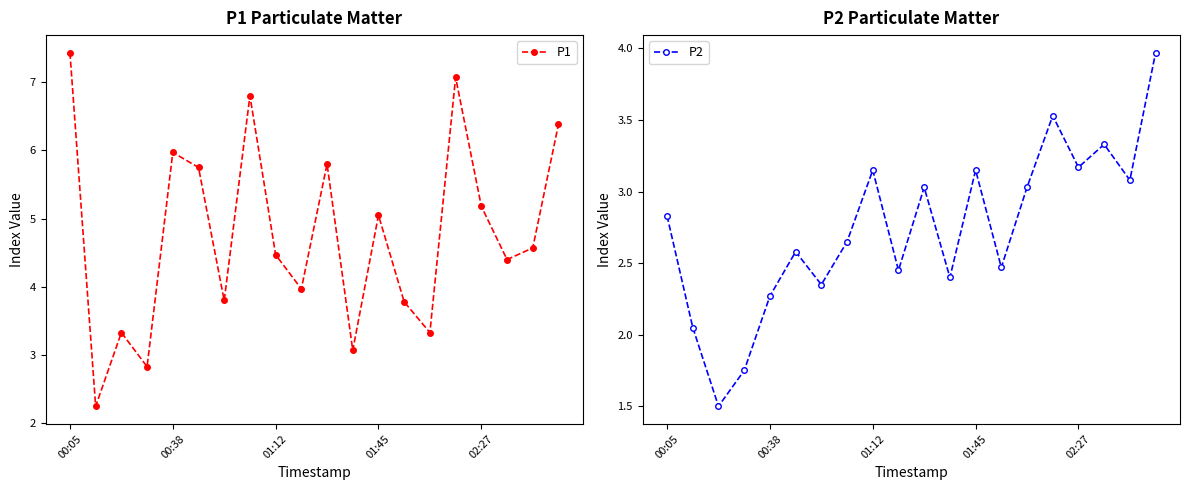

Which category has the highest value in the P1 series?

00:05